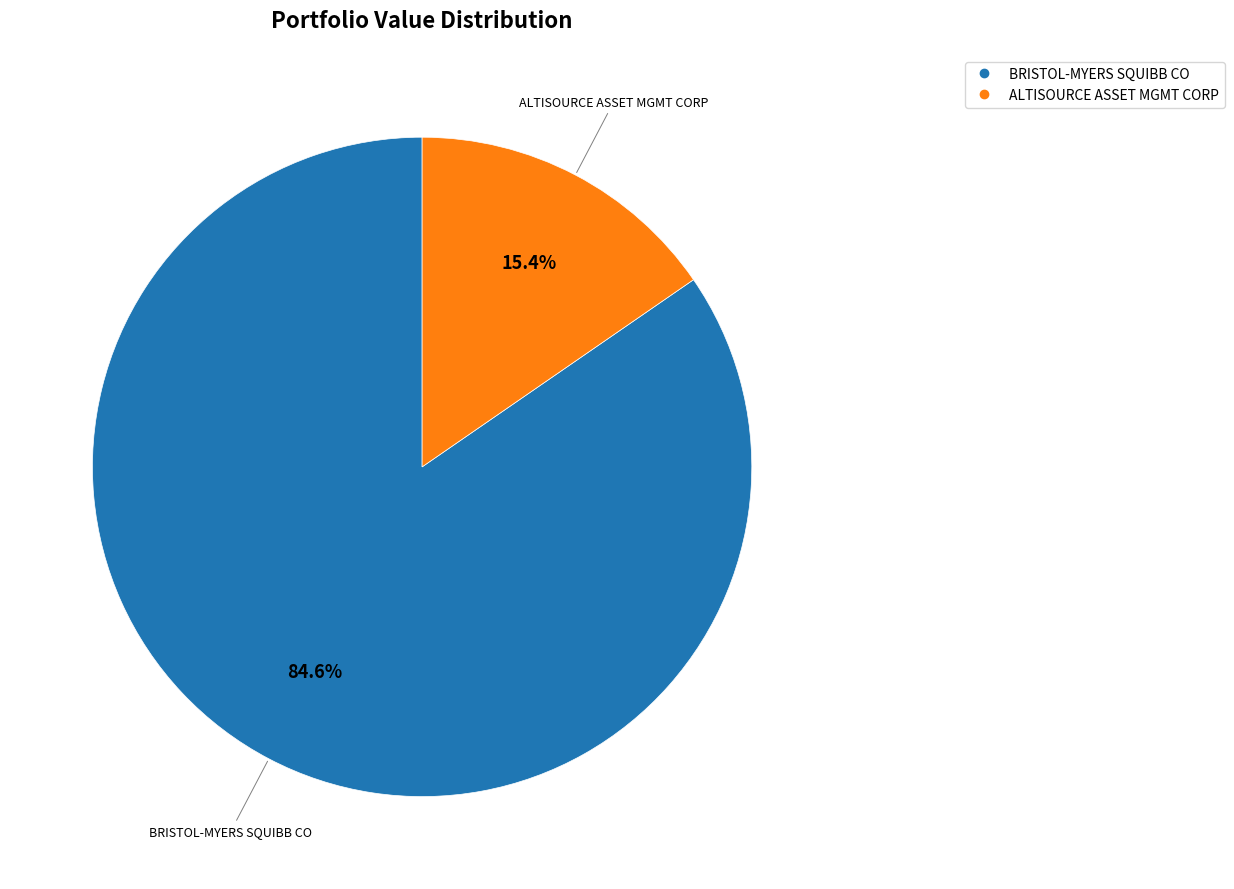

Approximately how many times larger is the value at BRISTOL-MYERS SQUIBB CO compared to ALTISOURCE ASSET MGMT CORP?

5.5